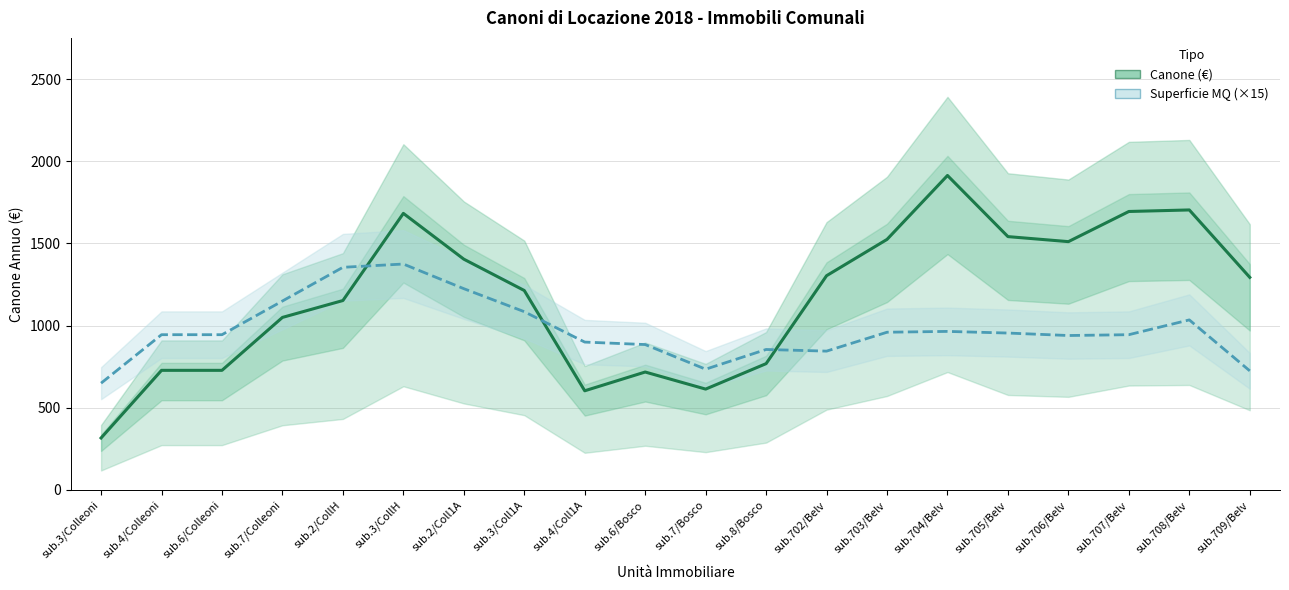

Which series has the widest spread of values?

Canone (€)